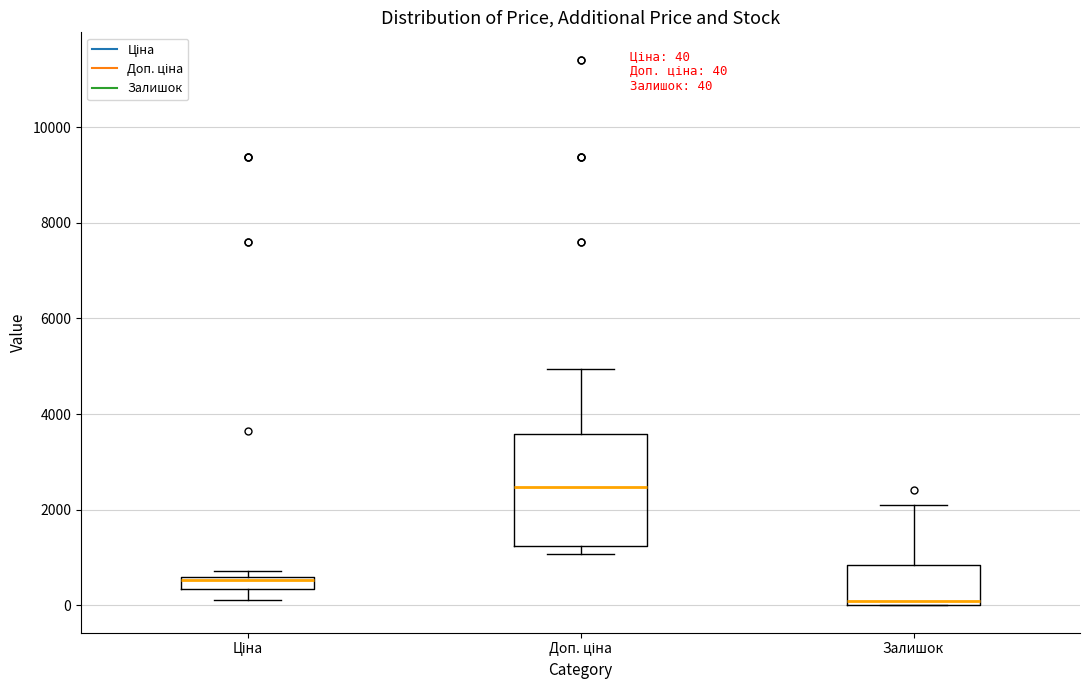

Which box's median line is the highest?

Доп. ціна